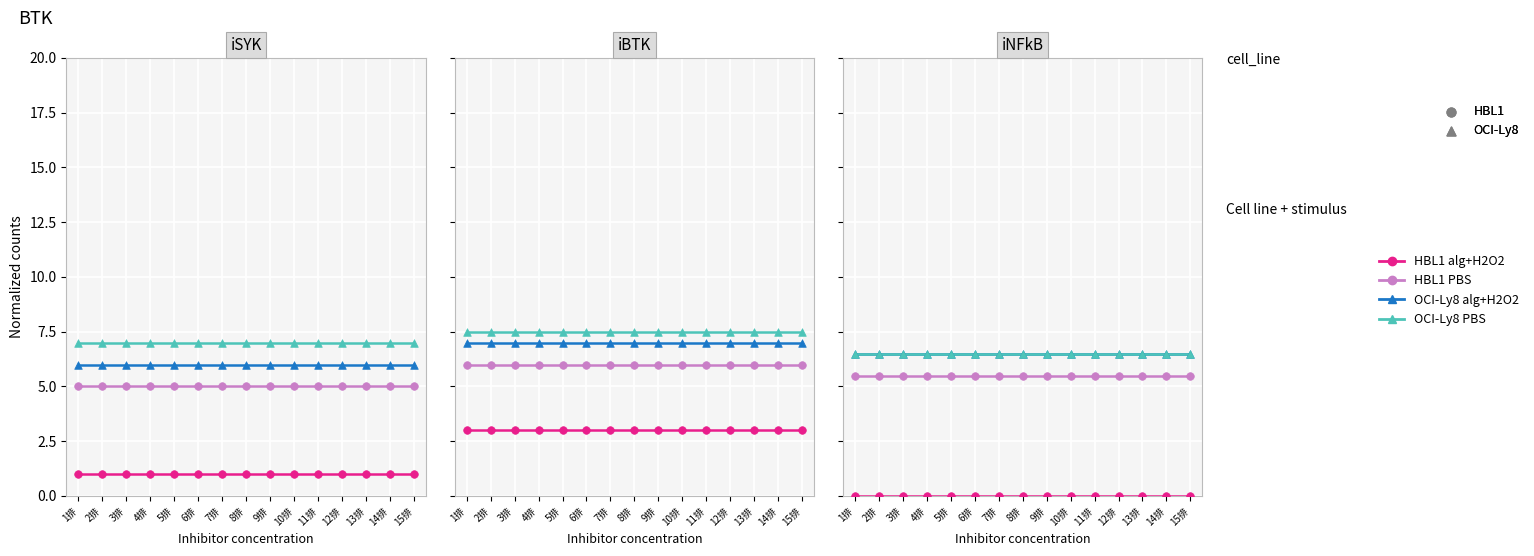

Which series reaches the maximum Y coordinate?

OCI-Ly8 PBS